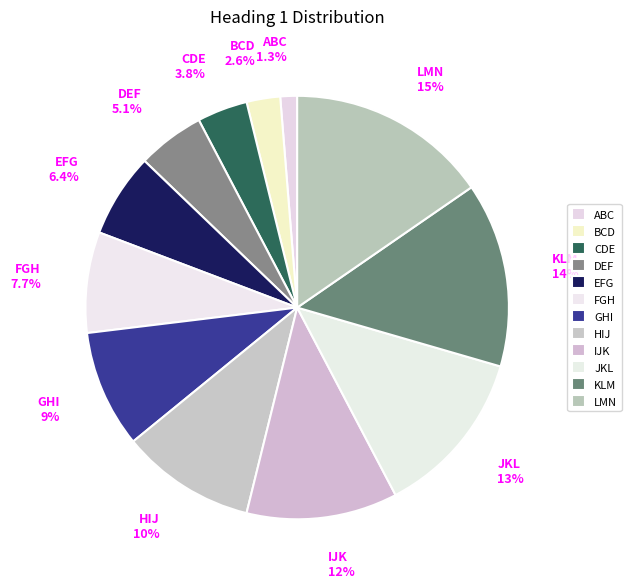

Is it true that CDE is 17% of the pie?

False